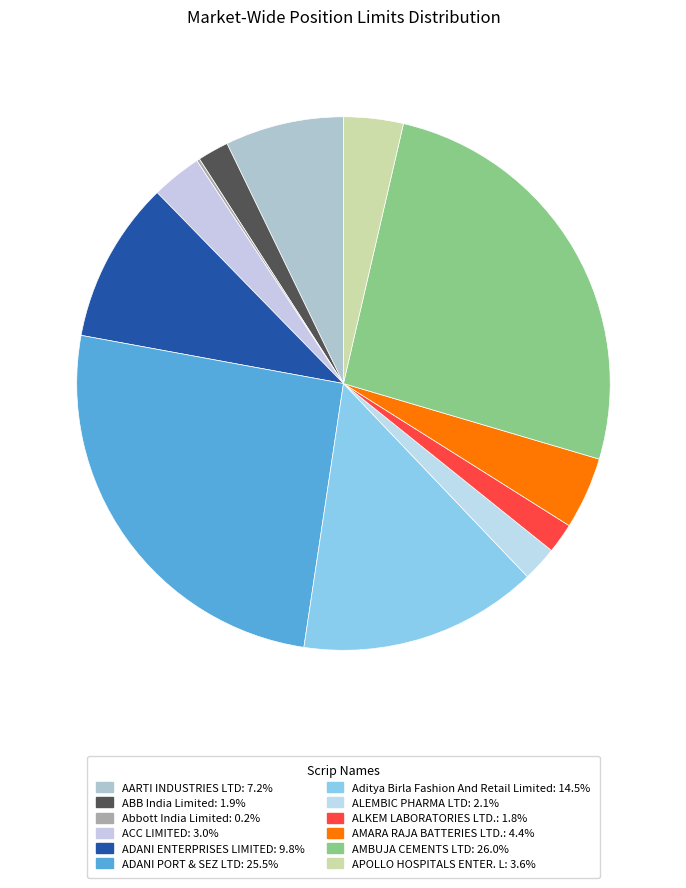

Which category has the smallest portion of the pie?

Abbott India Limited